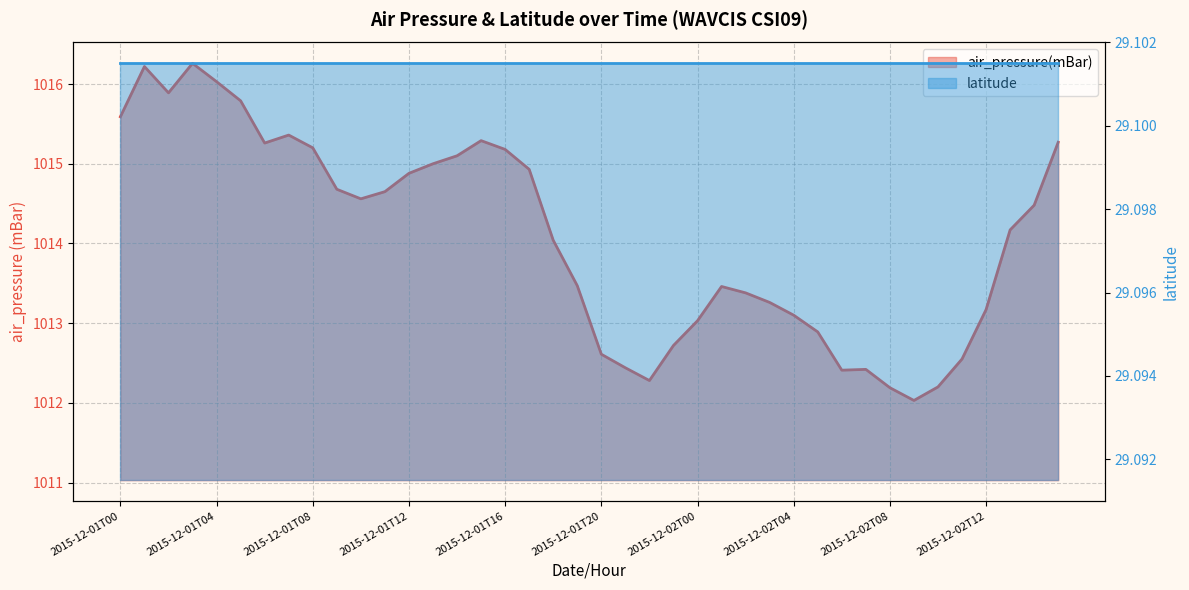

Where is the data nearest to the value 1014?

2015-12-01T18